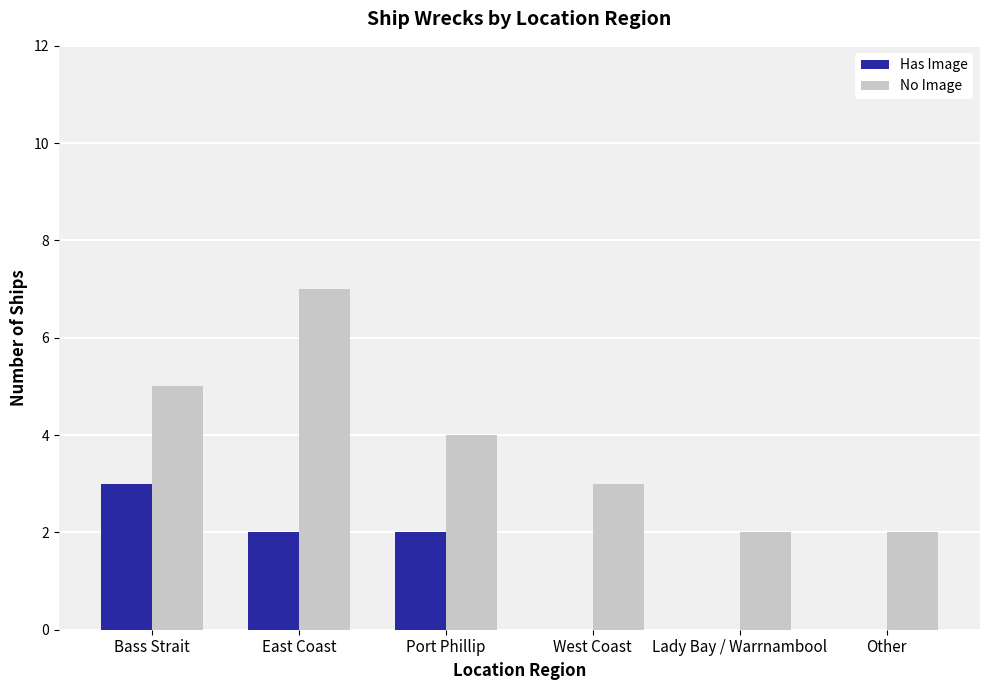

True or false: Has Image has a value of 0 at Other.

True